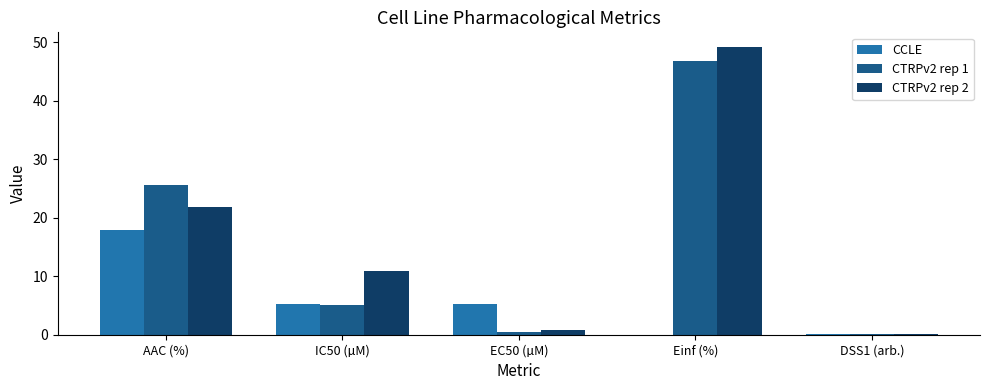

Where does the CTRPv2 rep 2 series first go above 10?

AAC (%)